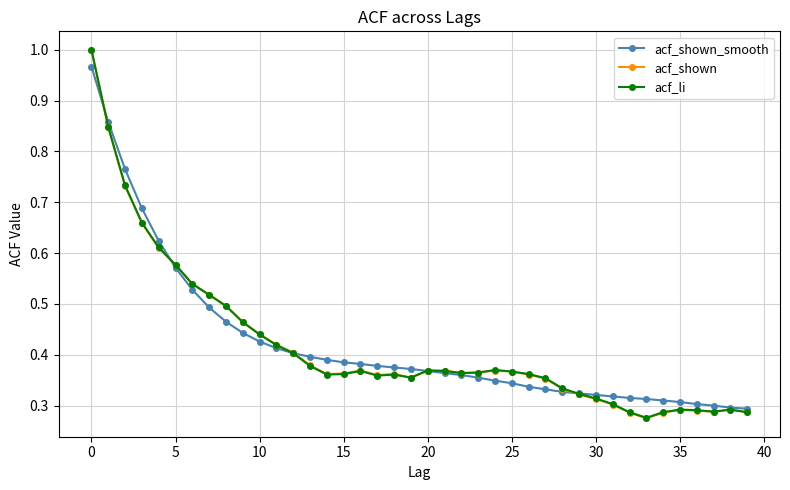

True or false: acf_li has more than 2 points higher than both neighbors.

True